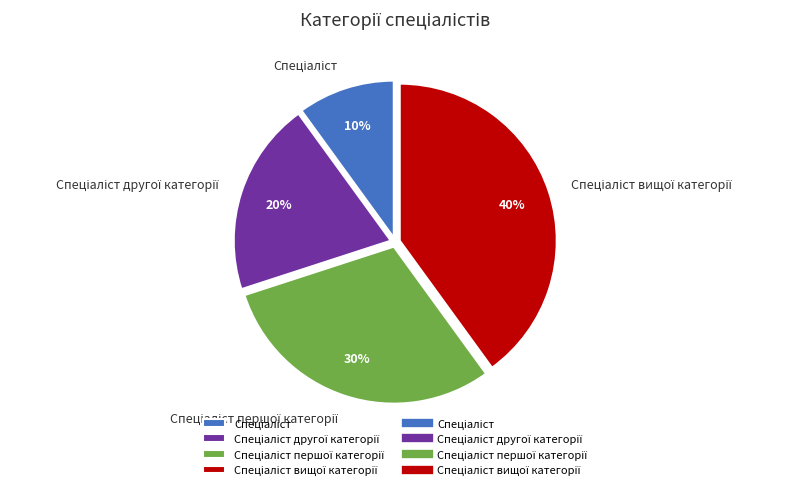

Does any single category account for the majority?

No